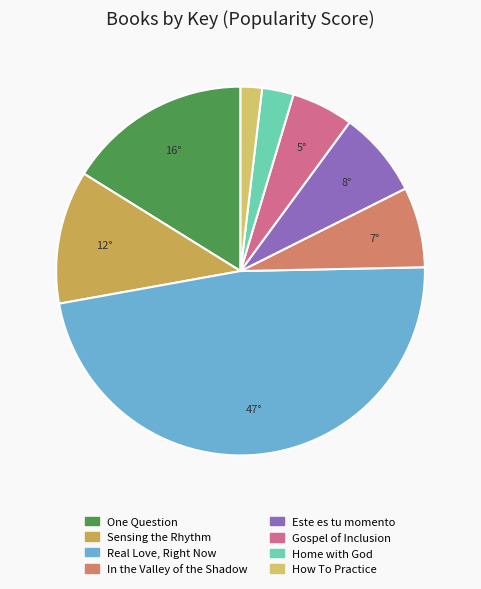

Rank the categories by value from highest to lowest.

Real Love, Right Now, One Question, Sensing the Rhythm, Este es tu momento, In the Valley of the Shadow, Gospel of Inclusion, Home with God, How To Practice